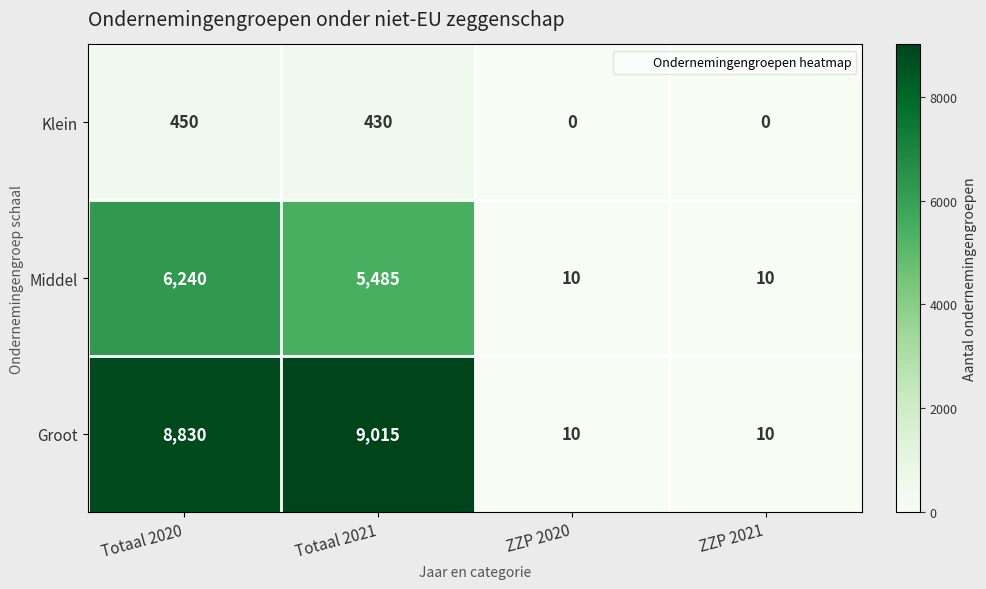

How many data points in Middel are less than 5485?

2